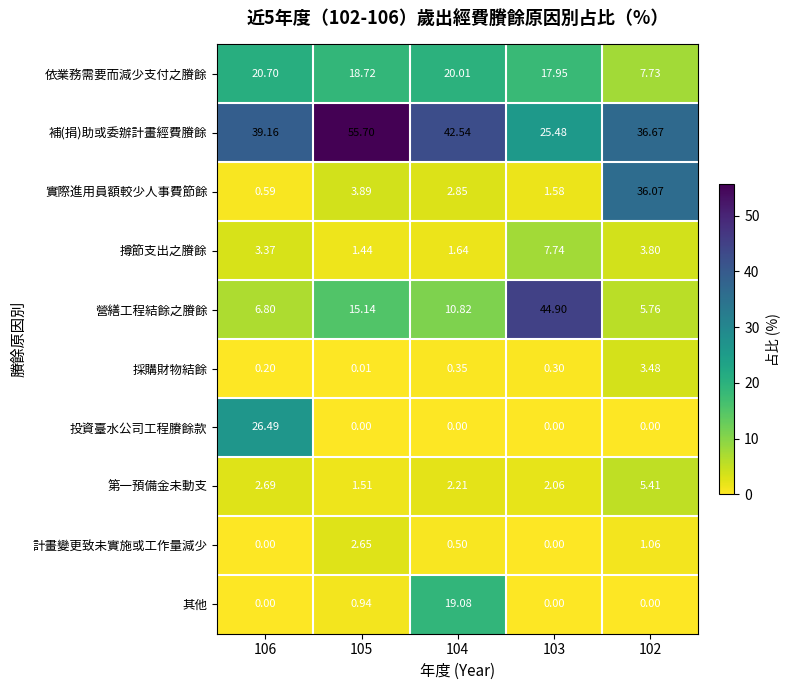

Is the value of 補(捐)助或委辦計畫經費賸餘 at 105 greater than the value of 營繕工程結餘之賸餘 at 102?

Yes